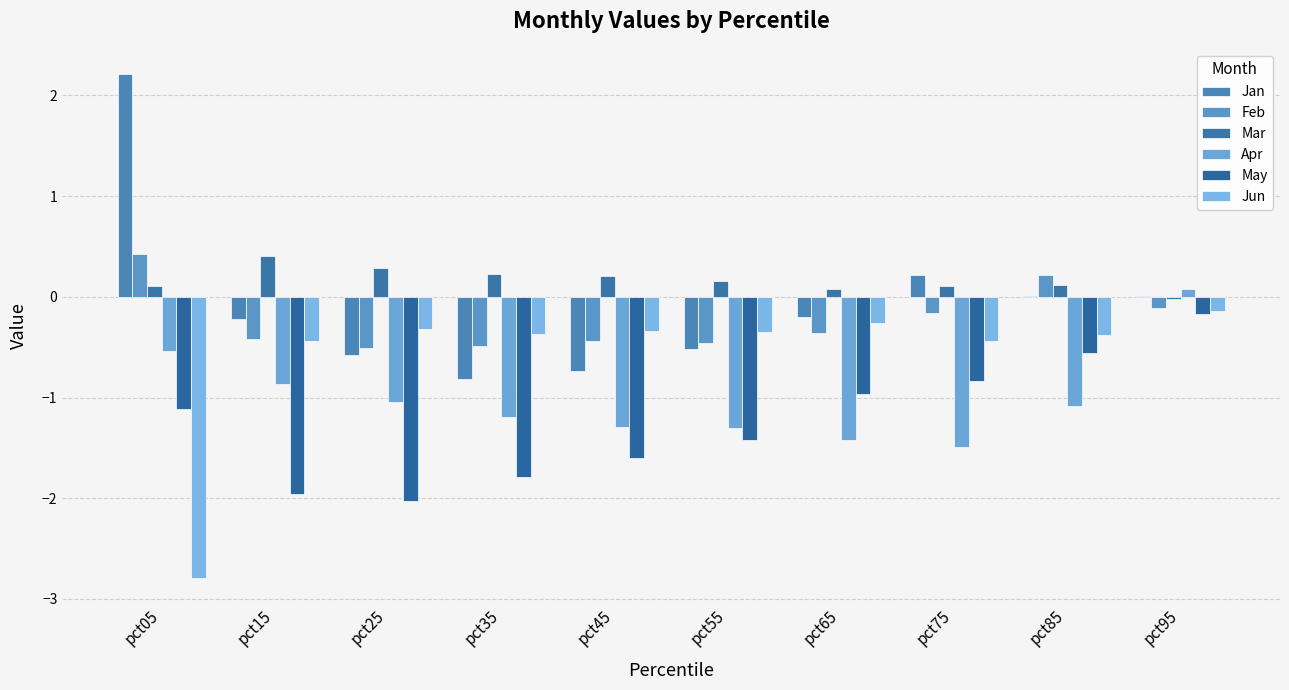

Count the number of data series in this chart.

6